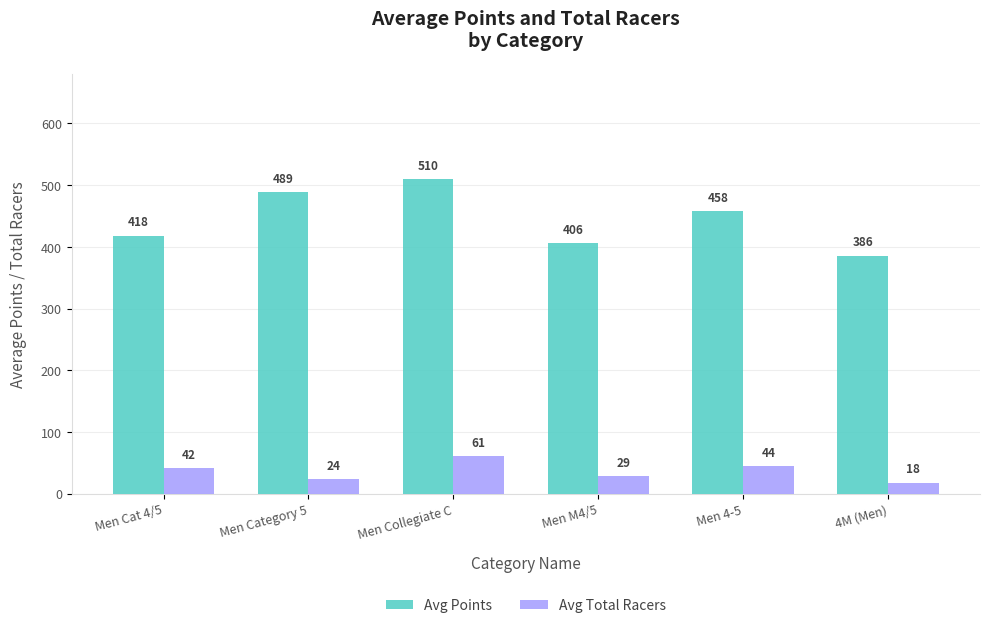

Where is Avg Total Racers nearest to the value 39?

Men Cat 4/5